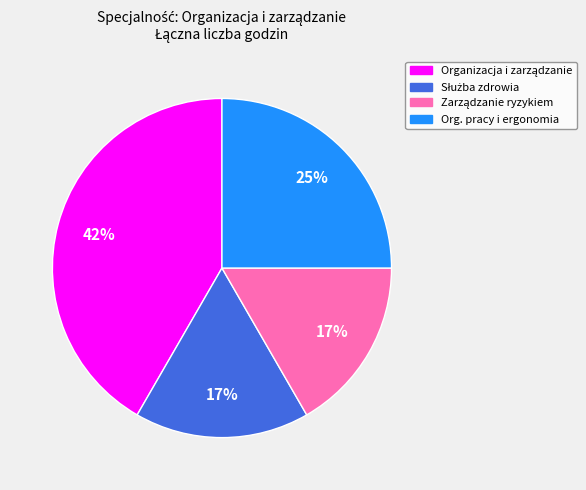

True or false: Org. pracy i ergonomia accounts for 25% of the total.

True